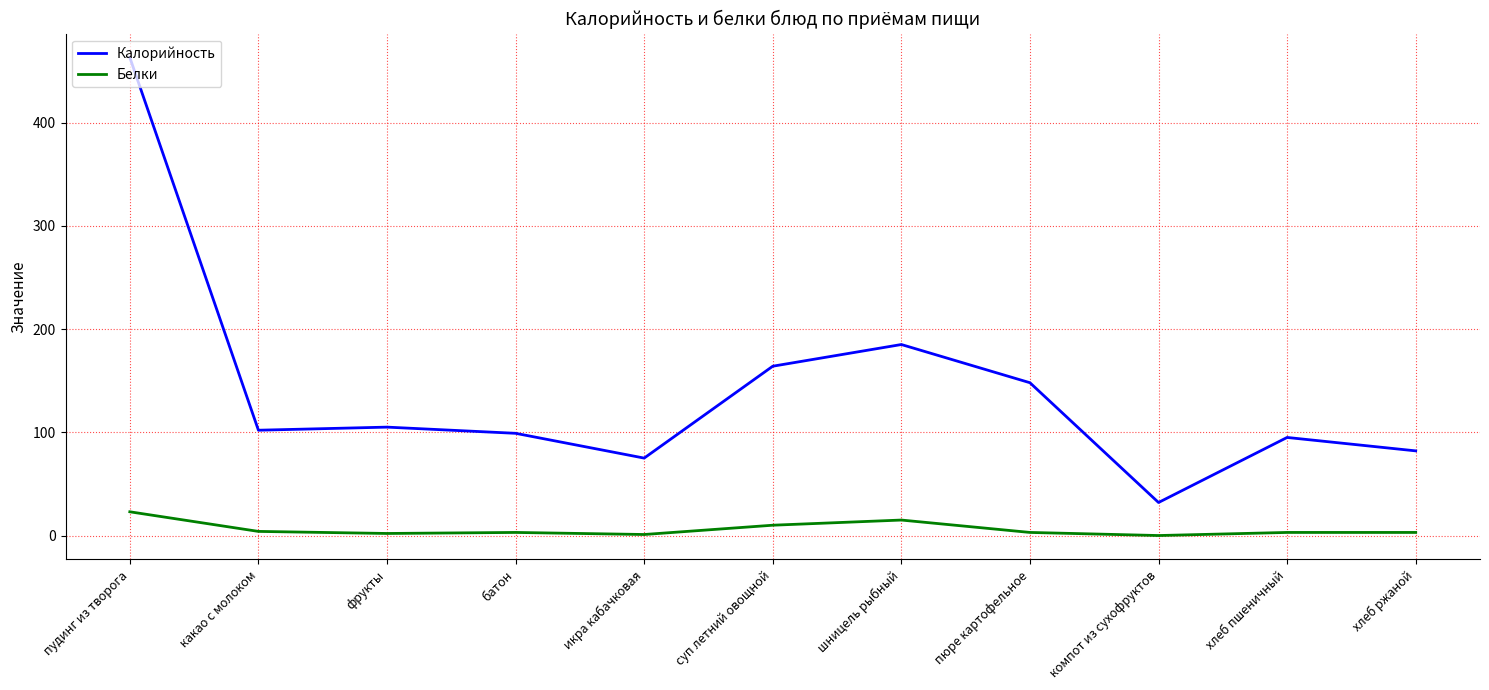

Which series has the largest total across all categories?

Калорийность